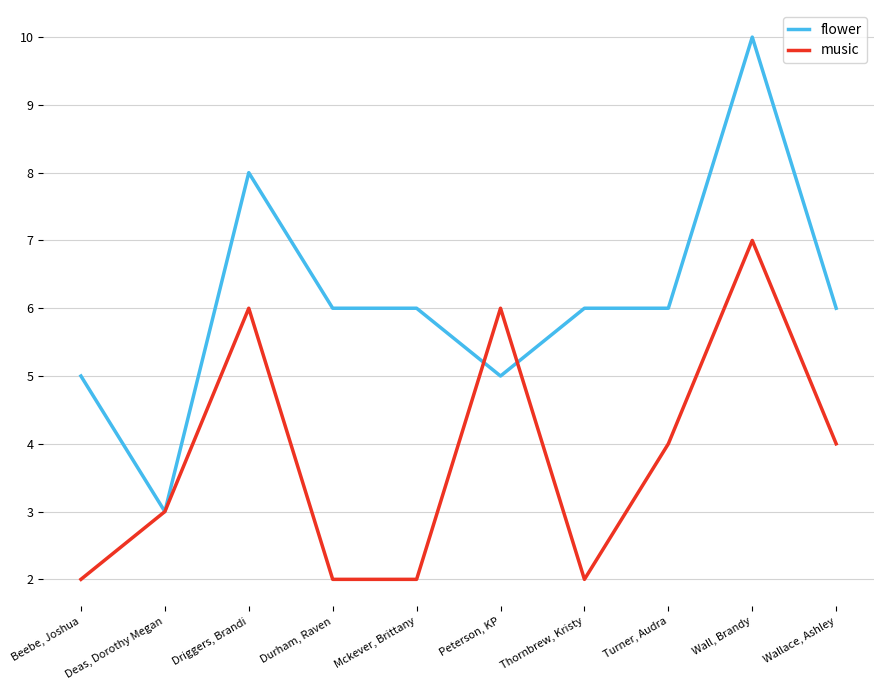

True or false: flower has a value of 2 at Beebe, Joshua.

False